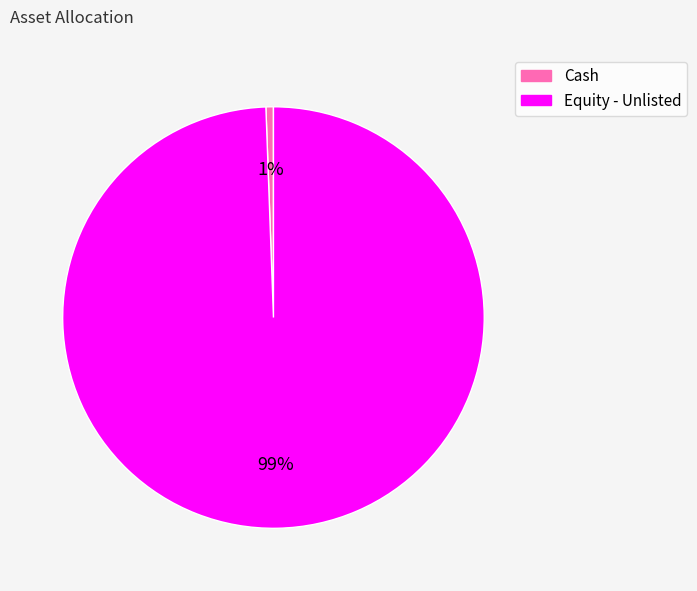

Between Equity - Unlisted and Cash, which is larger?

Equity - Unlisted